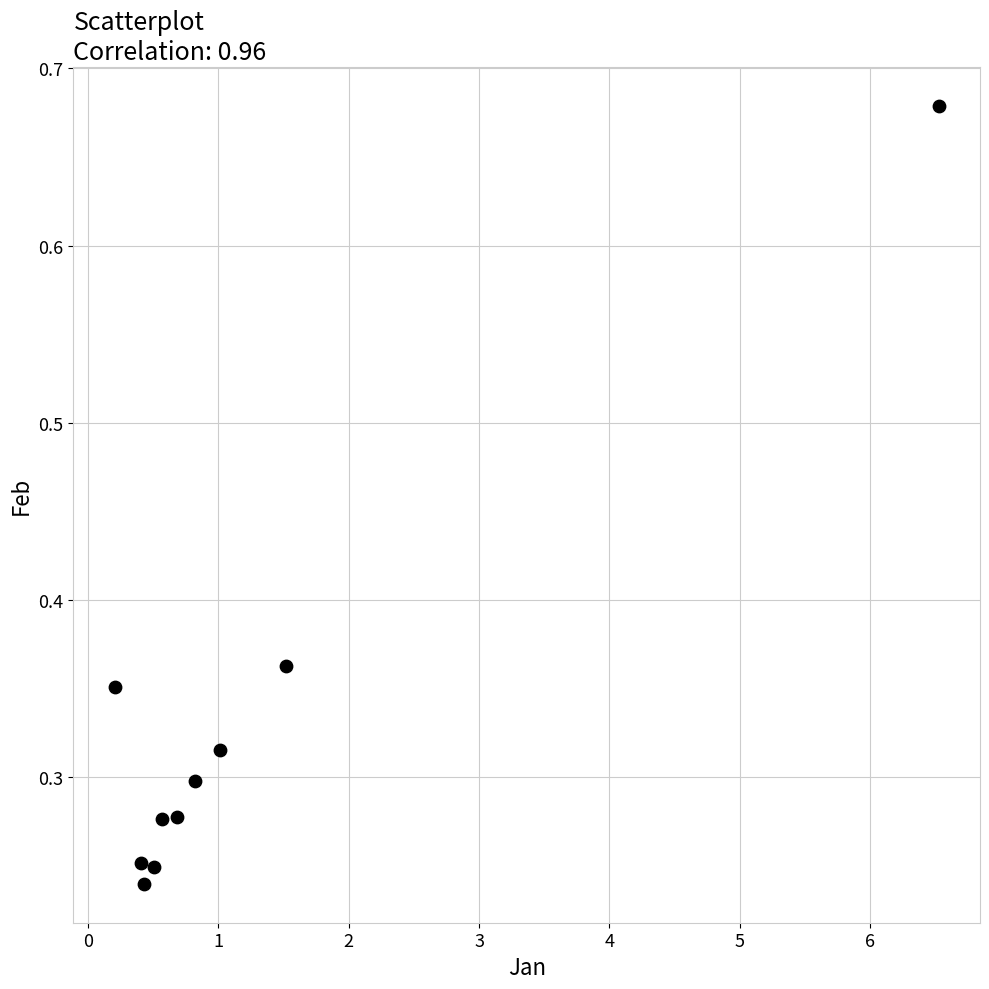

What is the average X value?

1.3